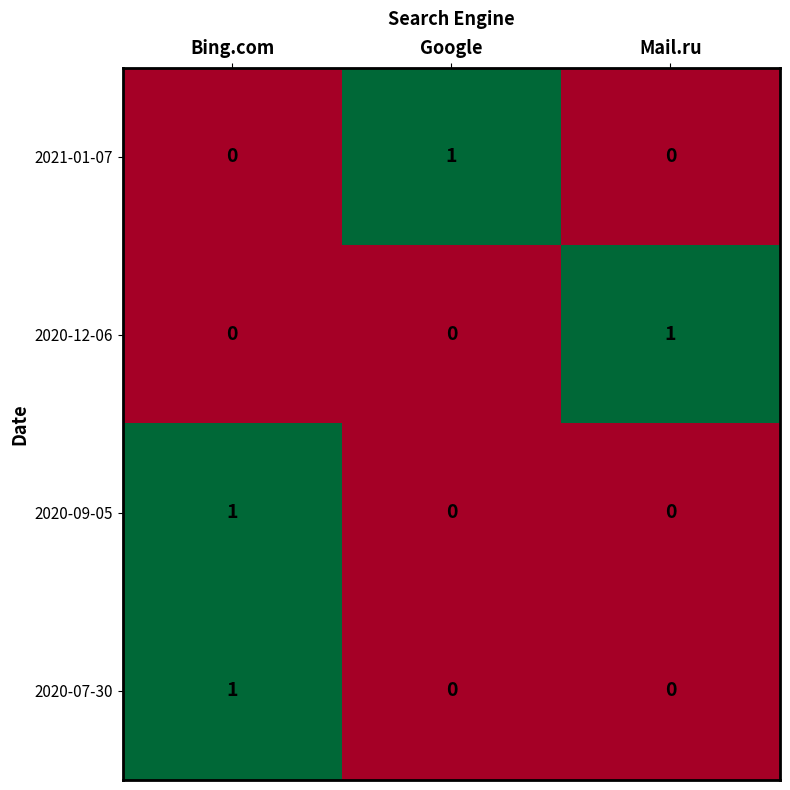

How many 2020-09-05 values are between 0 and 1?

3